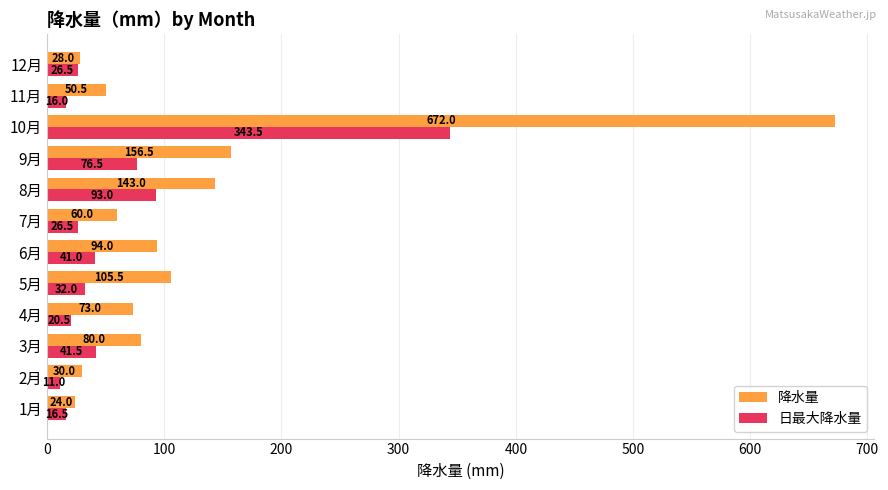

Which series has the largest total across all categories?

降水量